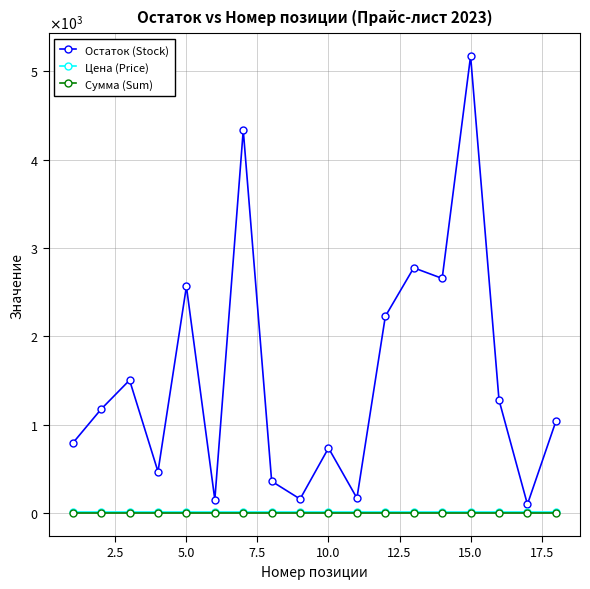

What are all the series names shown in the legend?

Остаток (Stock), Цена (Price), Сумма (Sum)